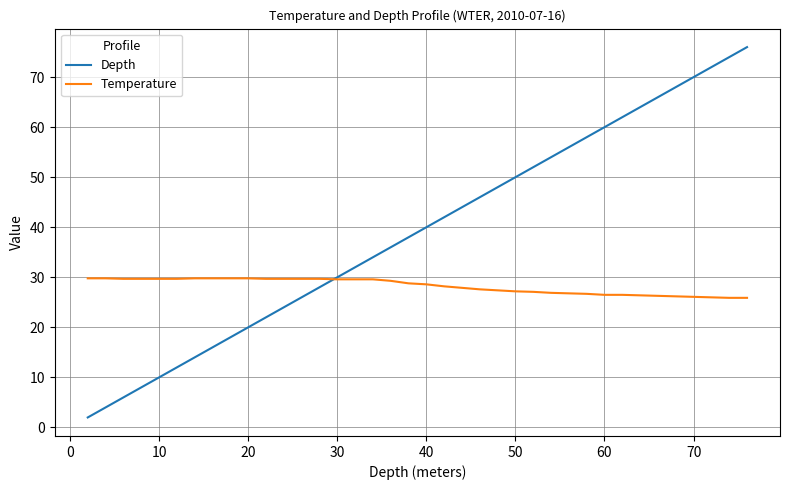

Which series has the largest total across all categories?

Depth